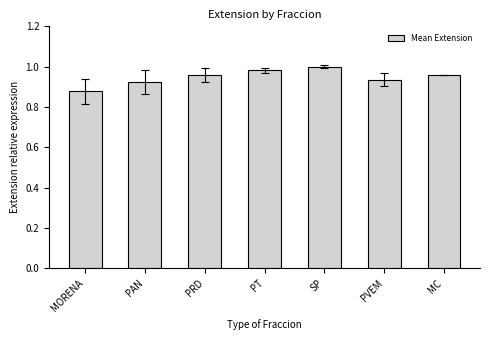

What position from the left is MC?

7